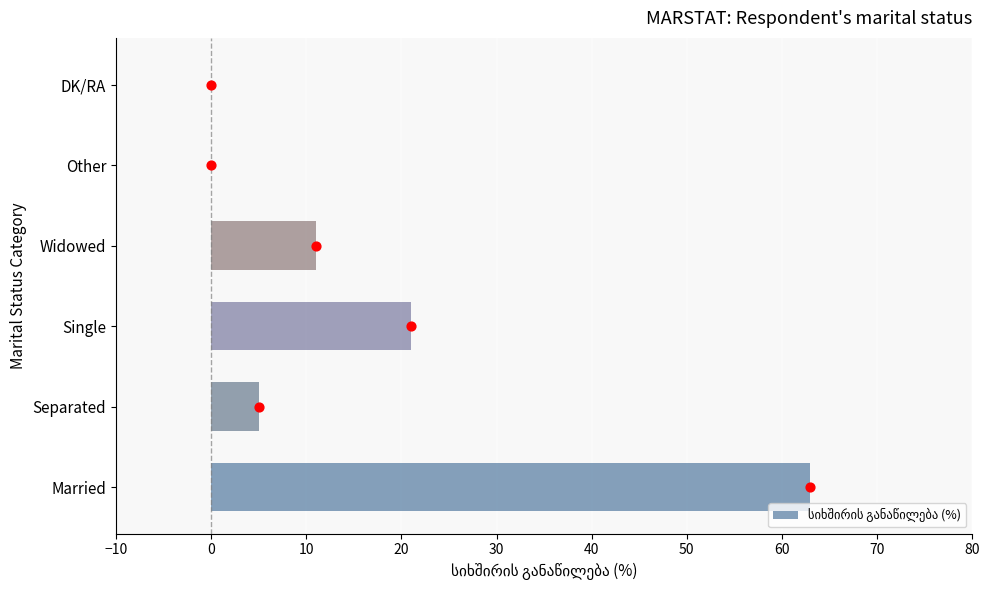

Which has a higher value, Separated or Single?

Single